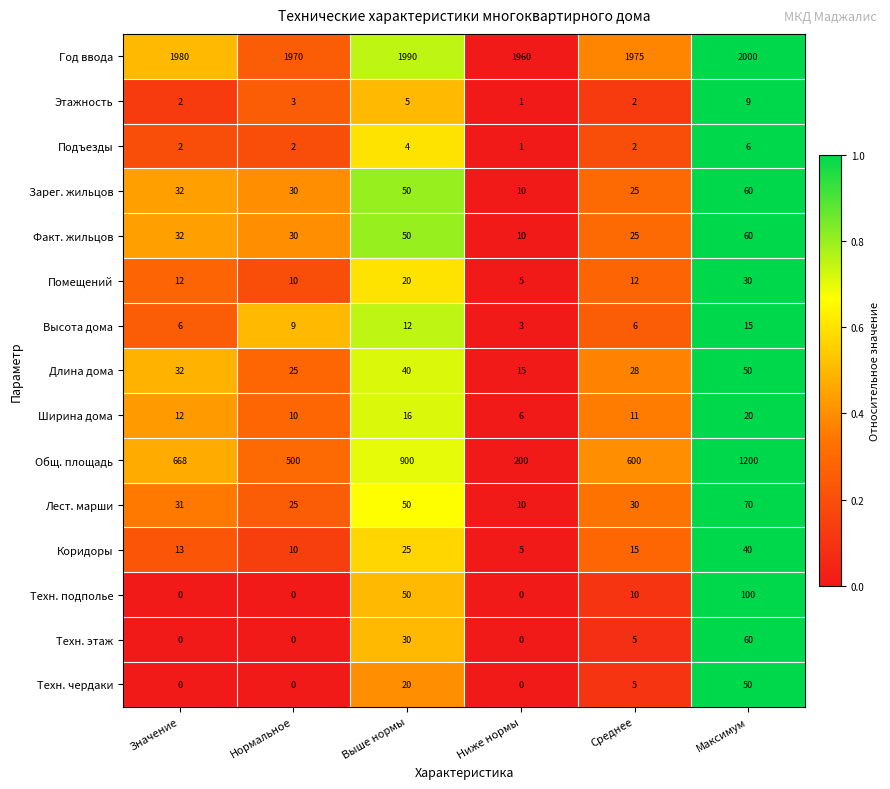

What is the spread (max minus min) of values at Выше нормы?

1986